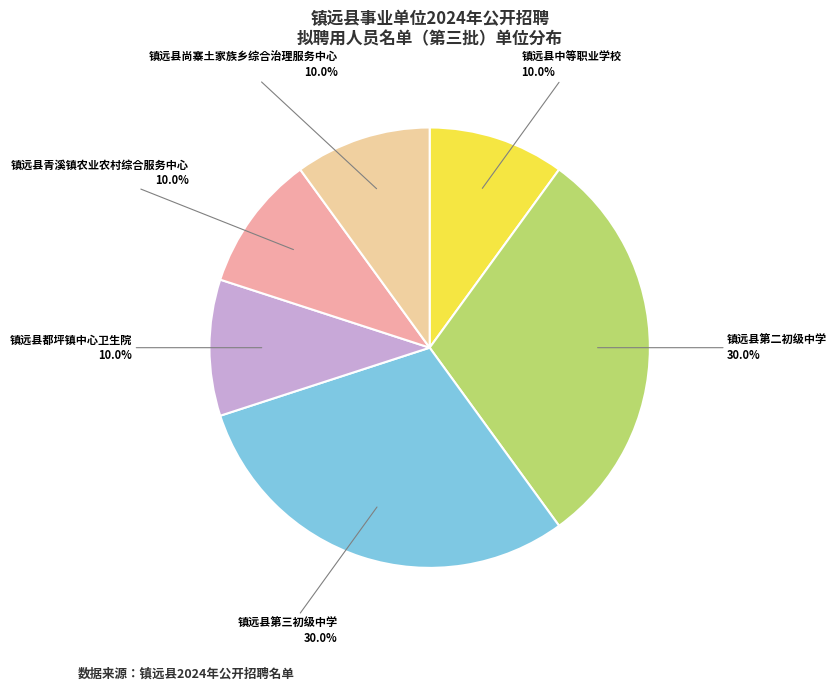

Combined, what portion of the pie is 镇远县都坪镇中心卫生院 and 镇远县第三初级中学?

40.0%